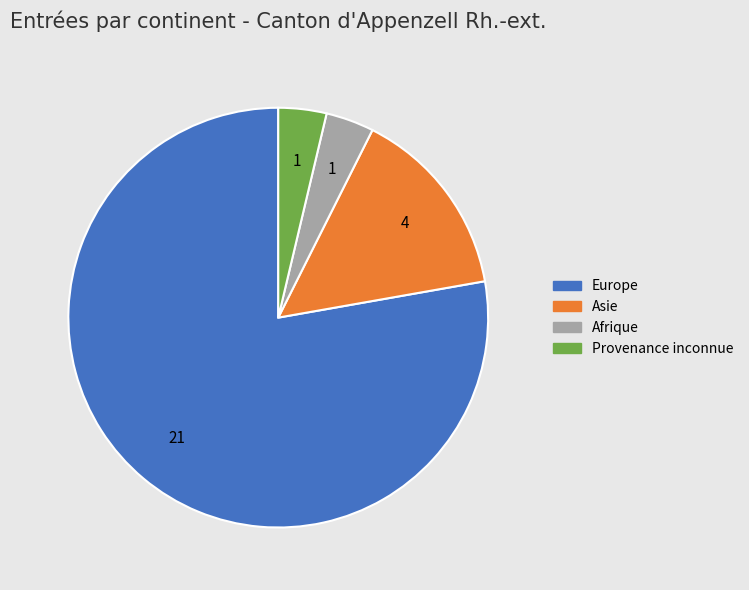

Is there any slice that represents more than half of the pie?

Yes